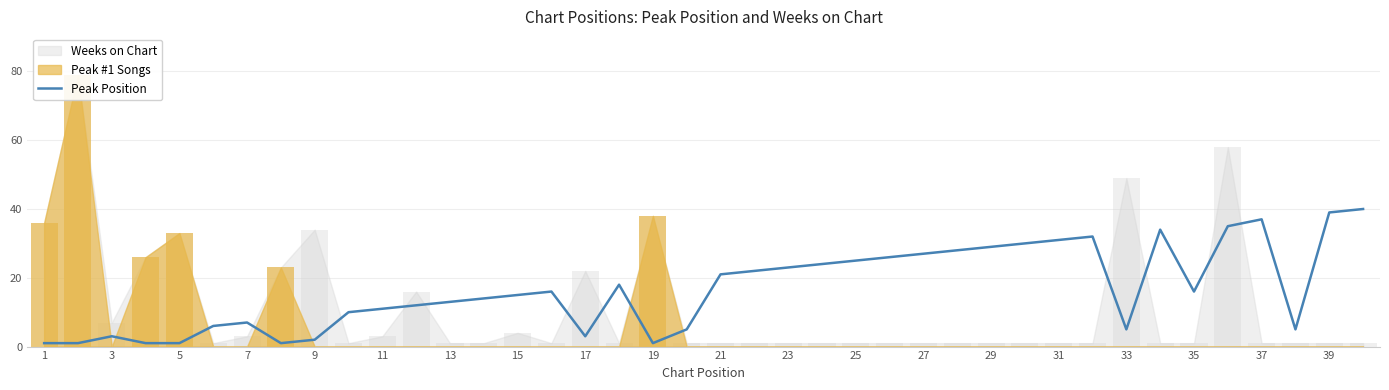

True or false: the data shows 13 at 21.

False